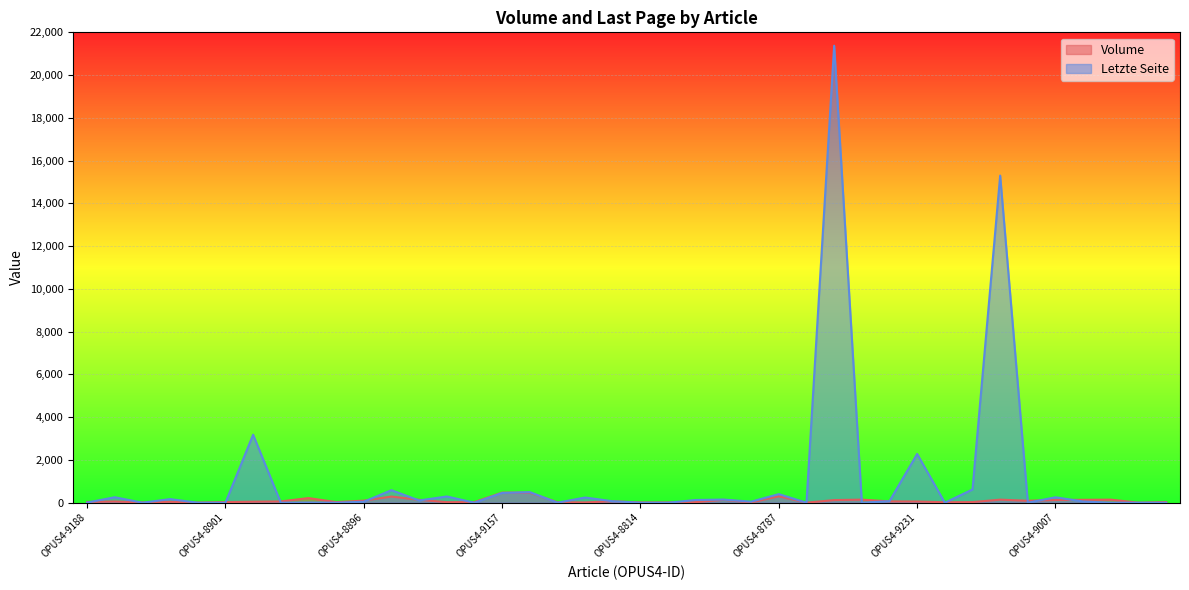

How many lines are shown in the chart?

2